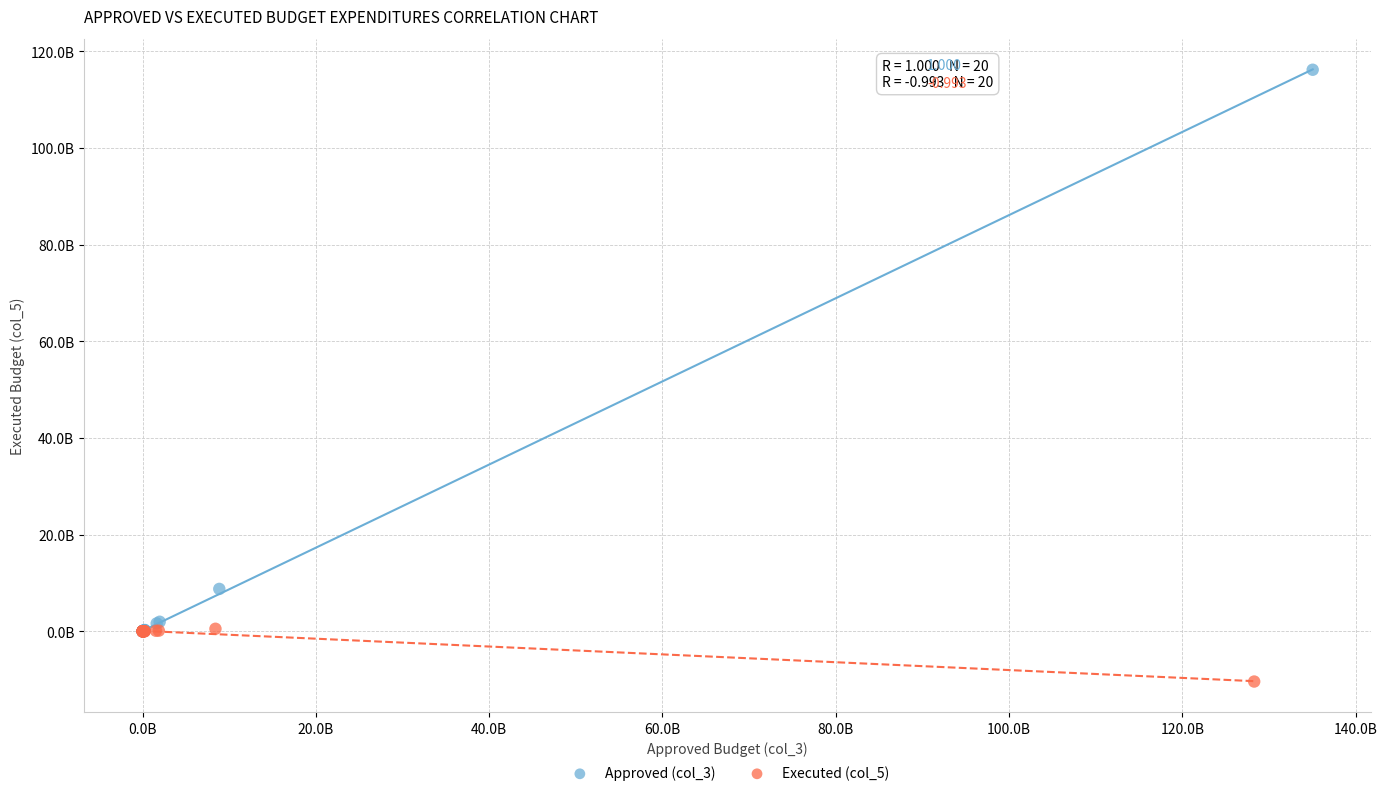

Which series has the widest spread of Y values?

Approved (col_3)